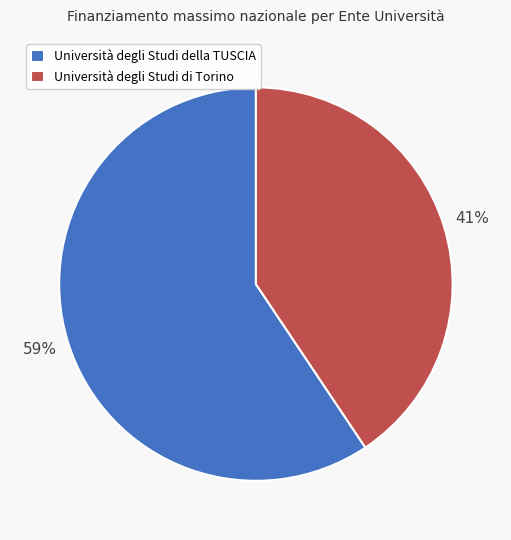

To the nearest percent, what percentage of the pie is Università degli Studi di Torino?

41%